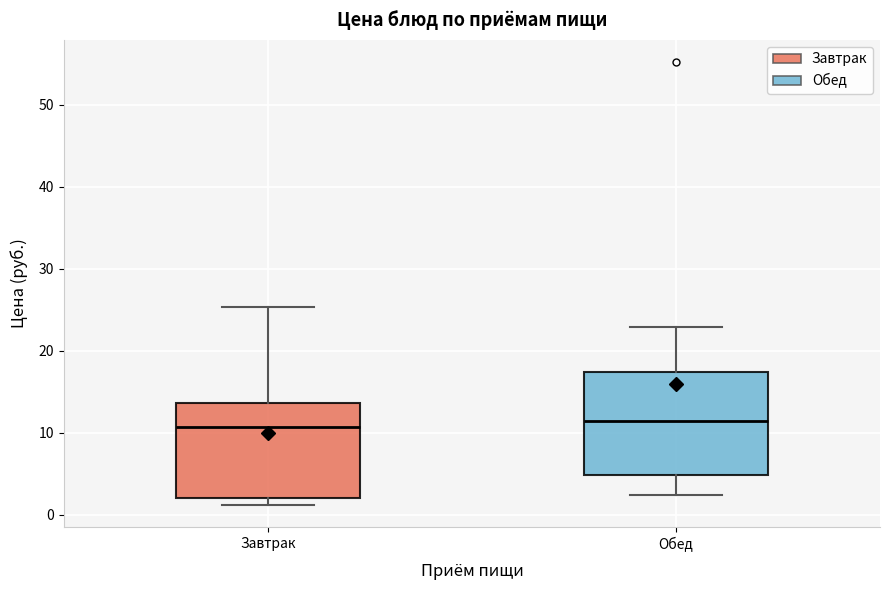

Where does the upper whisker of the box for Обед end on the y-axis? The values are not printed on the chart, so give them approximately, as read against the axis.

23